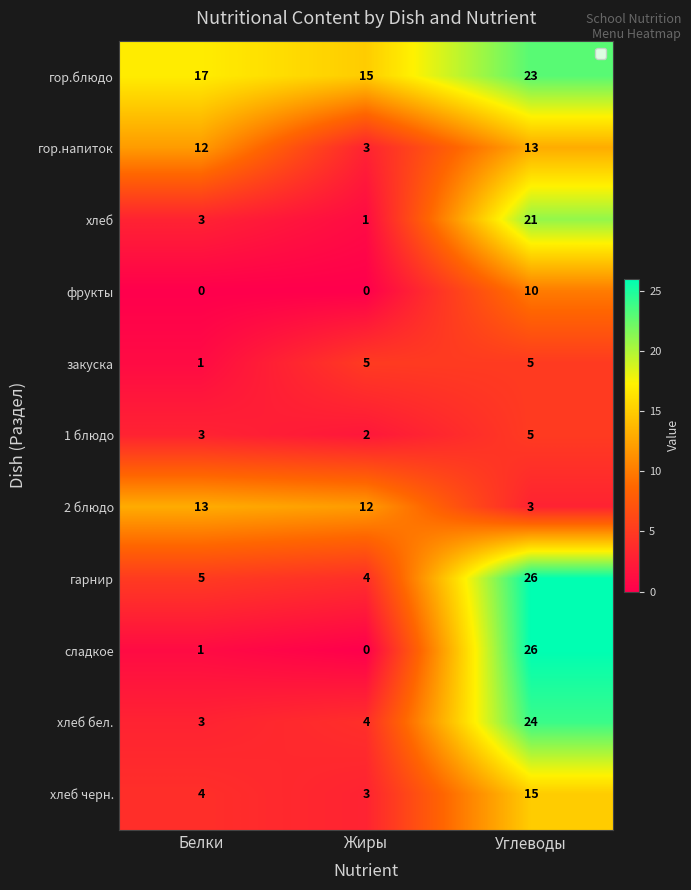

What is the sum of the 2 блюдо values at Углеводы and Белки?

16